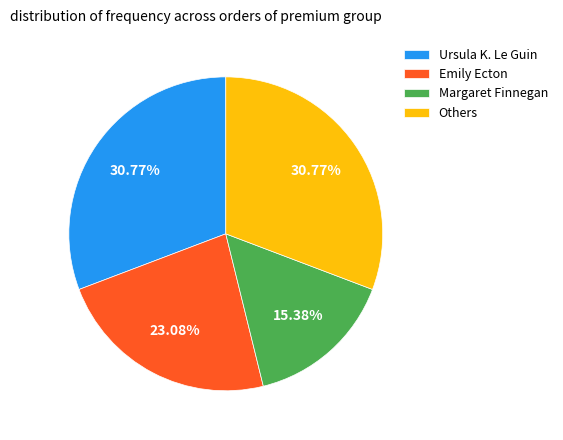

What is the ratio of the value at Margaret Finnegan to the value at Others?

0.5